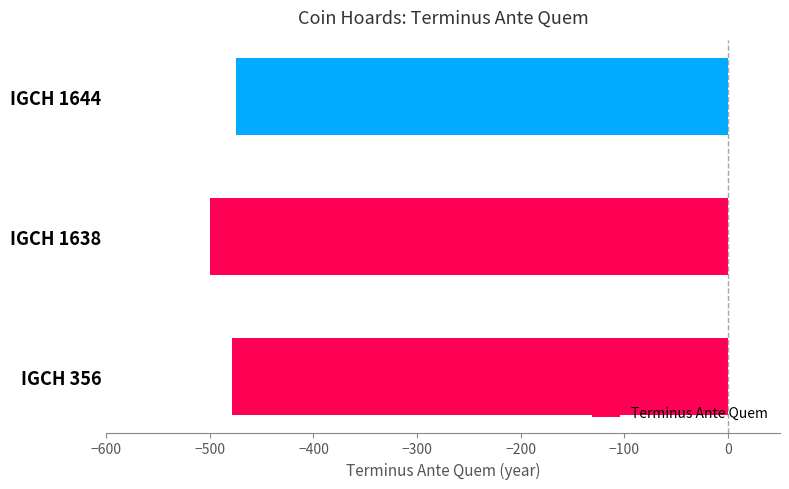

Count the values in the range -500 to -475.

3